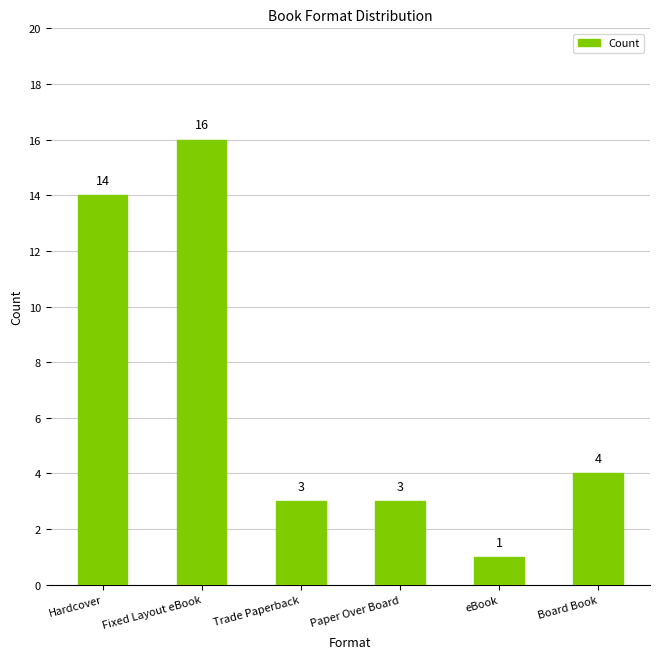

What is the difference between the maximum and minimum values?

15